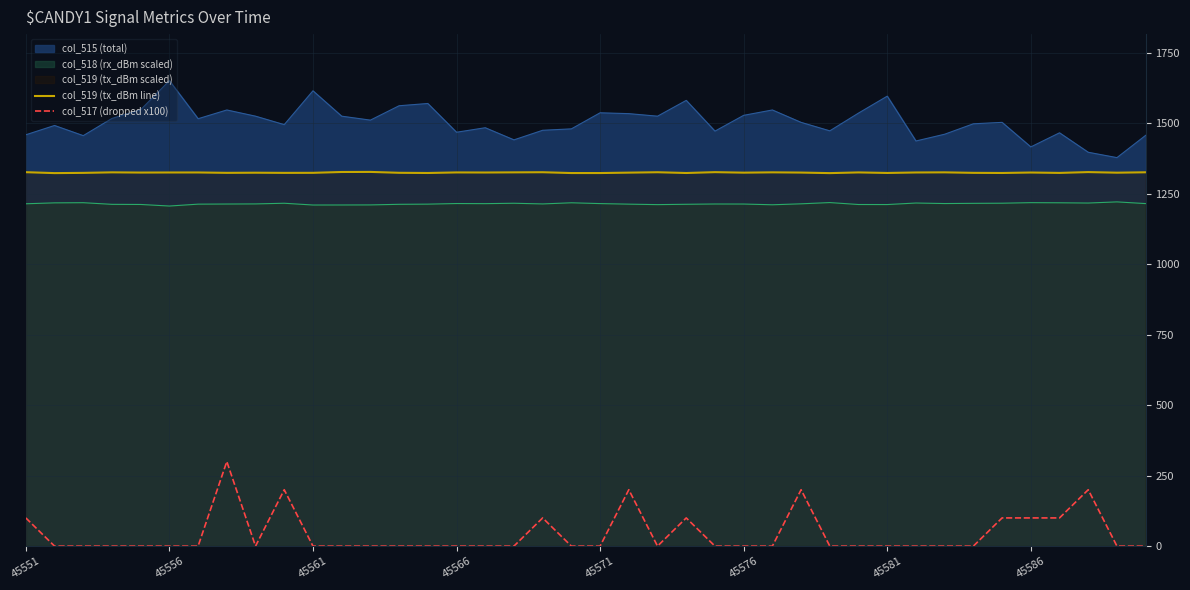

What is the value of the col_519 (tx_dBm line) point at the 35th from the left?

1323.5